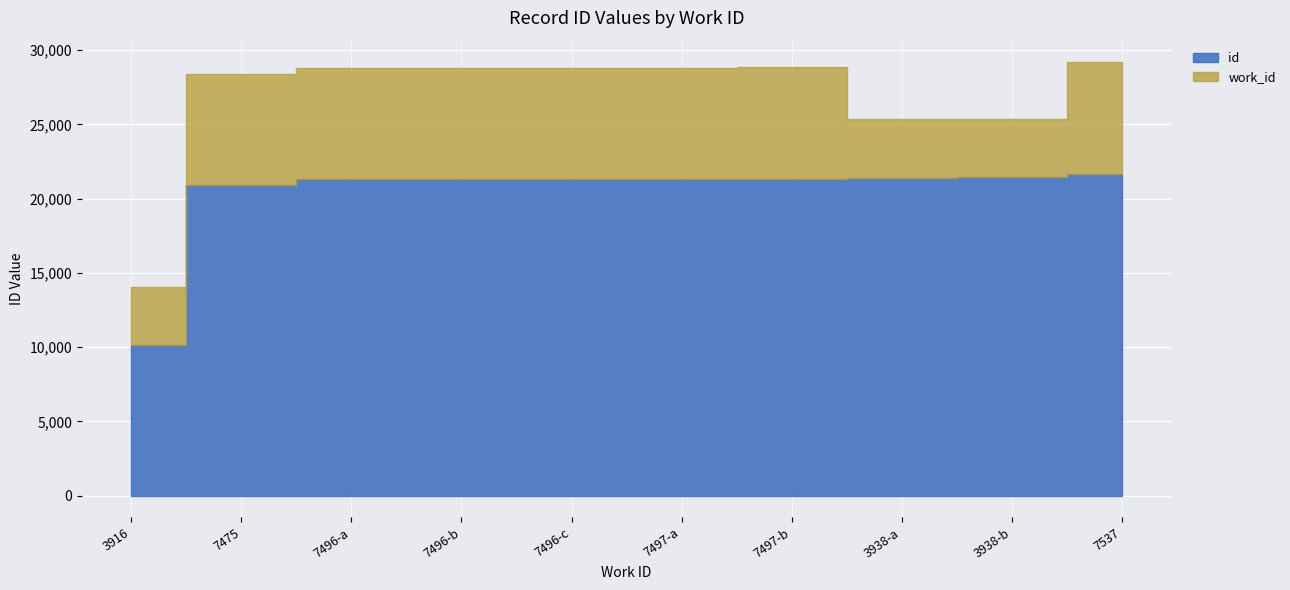

What is the difference between the second highest and minimum values in the work_id series?

3581